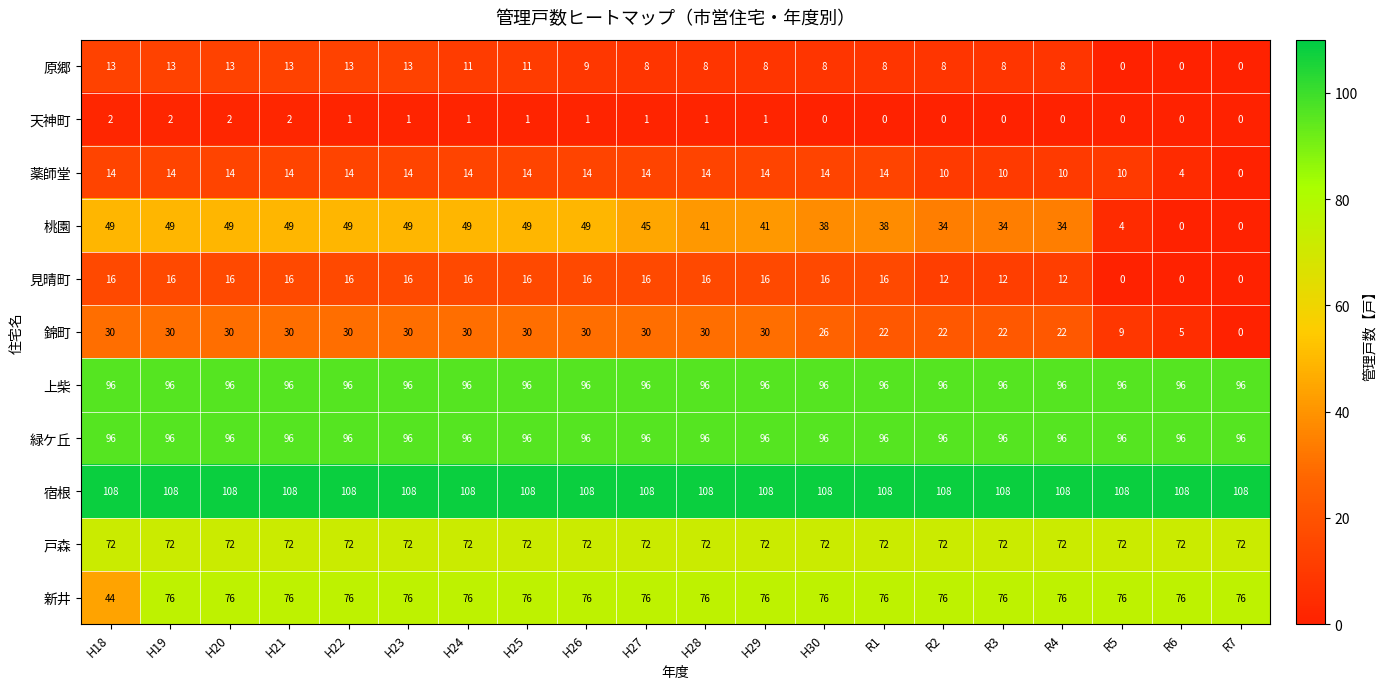

What is the difference between the maximum and minimum values in the 見晴町 series?

16